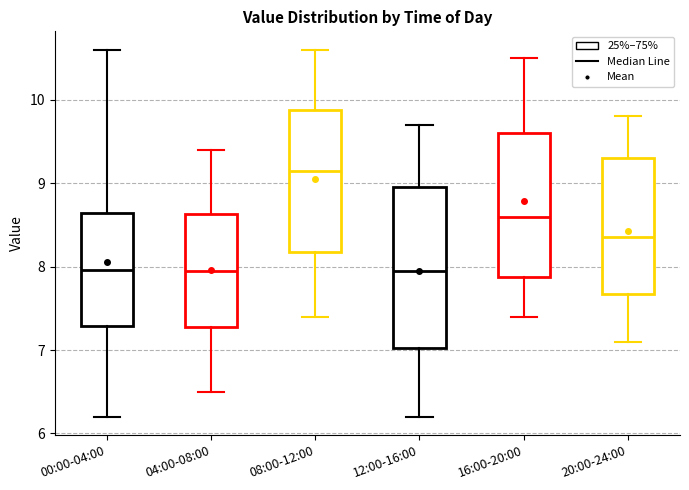

Reading left to right, read every box against the y-axis: the position of its median line, the range the box covers, and the ends of its whiskers. The values are not printed on the chart, so give them approximately, as read against the axis.

00:00-04:00: median 8.0, box 7.3 to 8.6, whiskers 6.2 to 10.6
04:00-08:00: median 8.0, box 7.3 to 8.6, whiskers 6.5 to 9.4
08:00-12:00: median 9.2, box 8.2 to 9.9, whiskers 7.4 to 10.6
12:00-16:00: median 8.0, box 7.0 to 9.0, whiskers 6.2 to 9.7
16:00-20:00: median 8.6, box 7.9 to 9.6, whiskers 7.4 to 10.5
20:00-24:00: median 8.4, box 7.7 to 9.3, whiskers 7.1 to 9.8